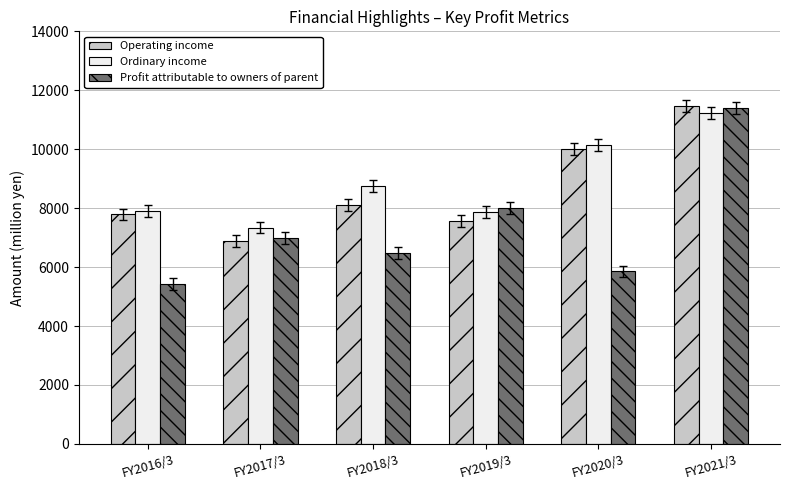

List the series in order of their overall mean, lowest first.

Profit attributable to owners of parent, Operating income, Ordinary income